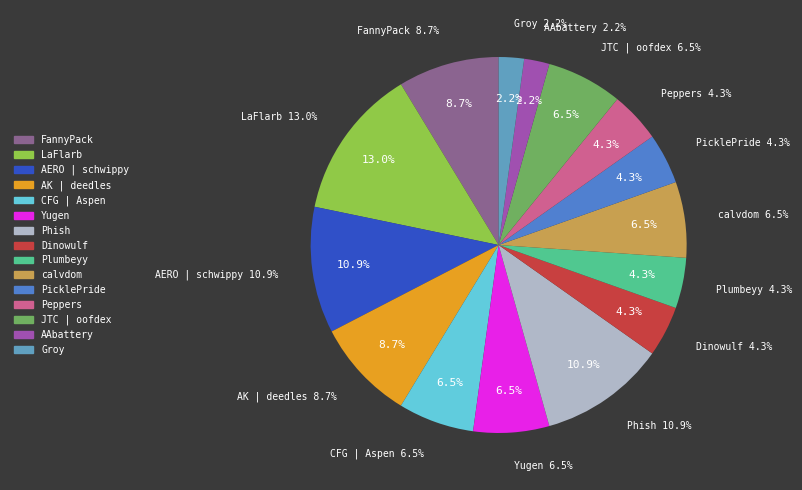

Count the number of slices in the pie.

15